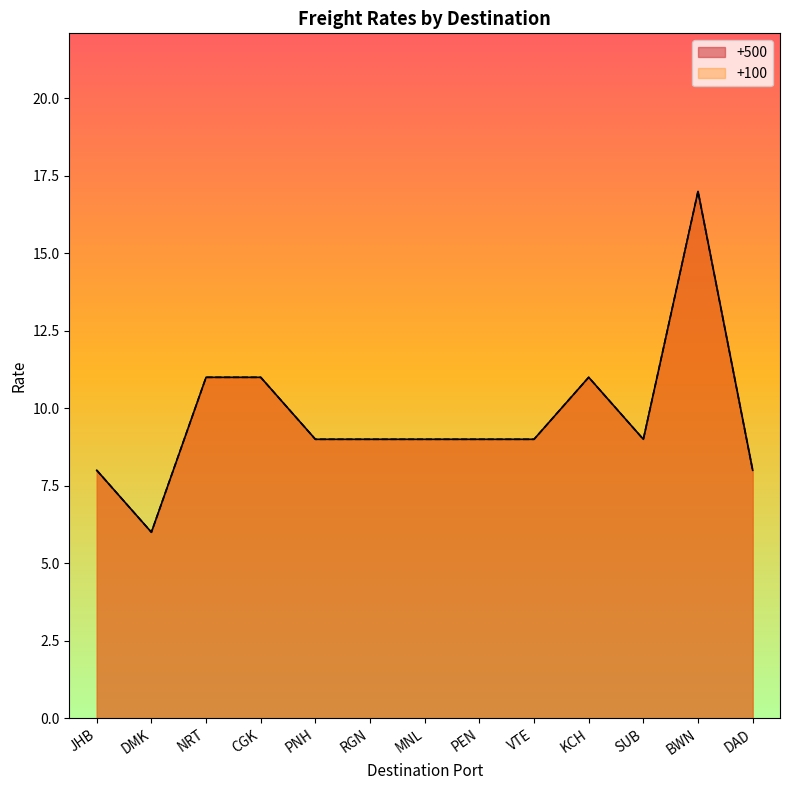

Reading left to right, transcribe all the data shown in this chart.

+500: 8	6	11	11	9	9	9	9	9	11	9	17	8
+100: 8	6	11	11	9	9	9	9	9	11	9	17	8